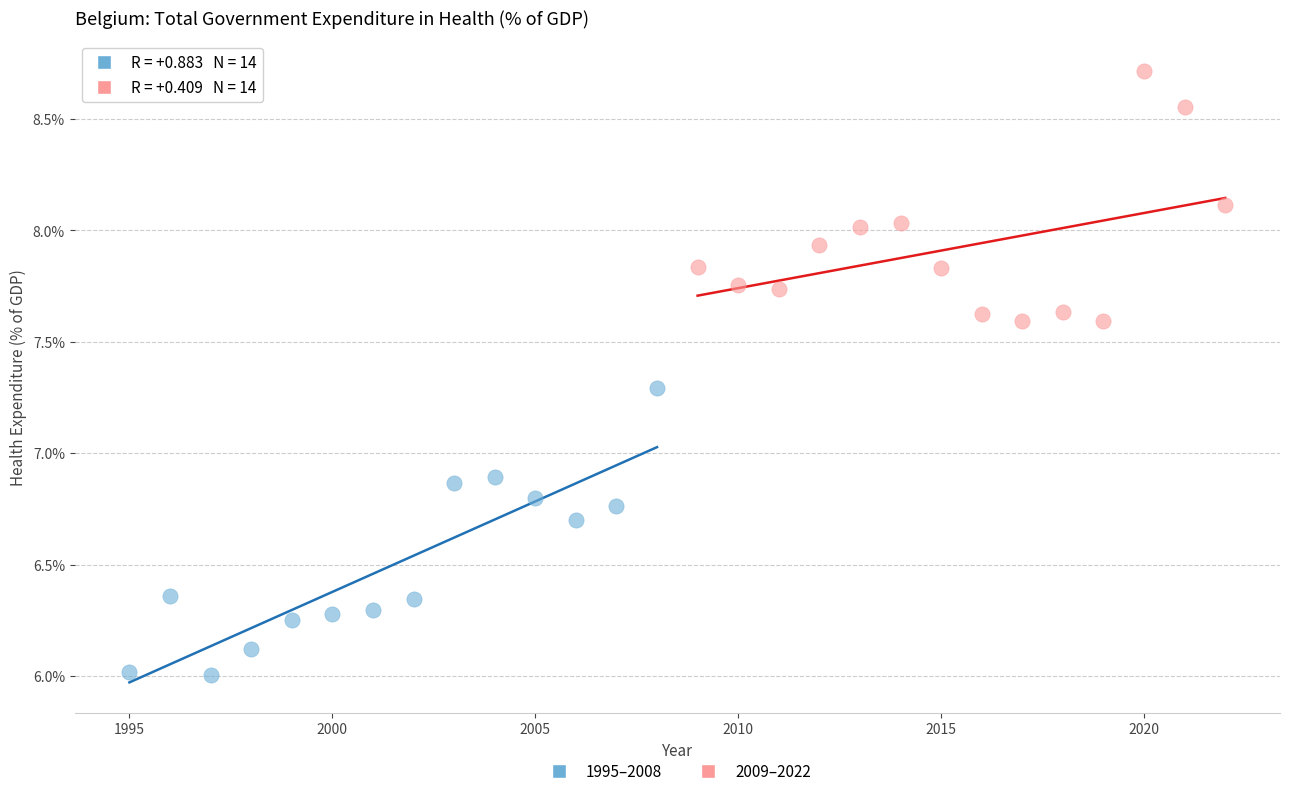

What are all the series names shown in the legend?

1995–2008, 2009–2022